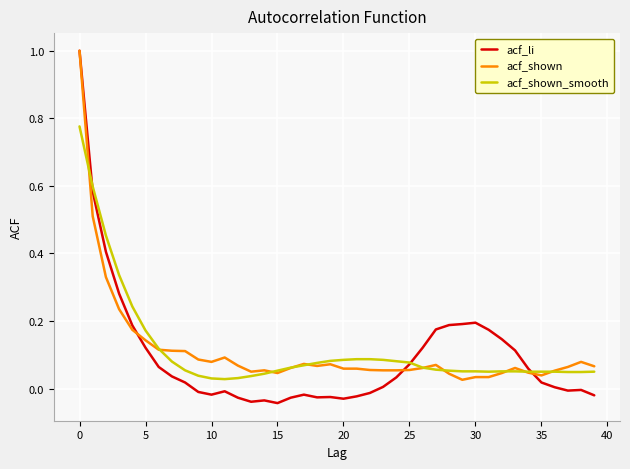

Which series has the largest range (max minus min)?

acf_li